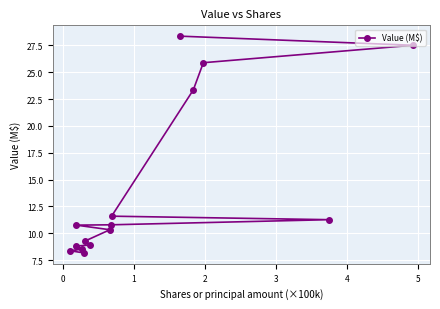

What is the minimum value shown in the chart?

8.2